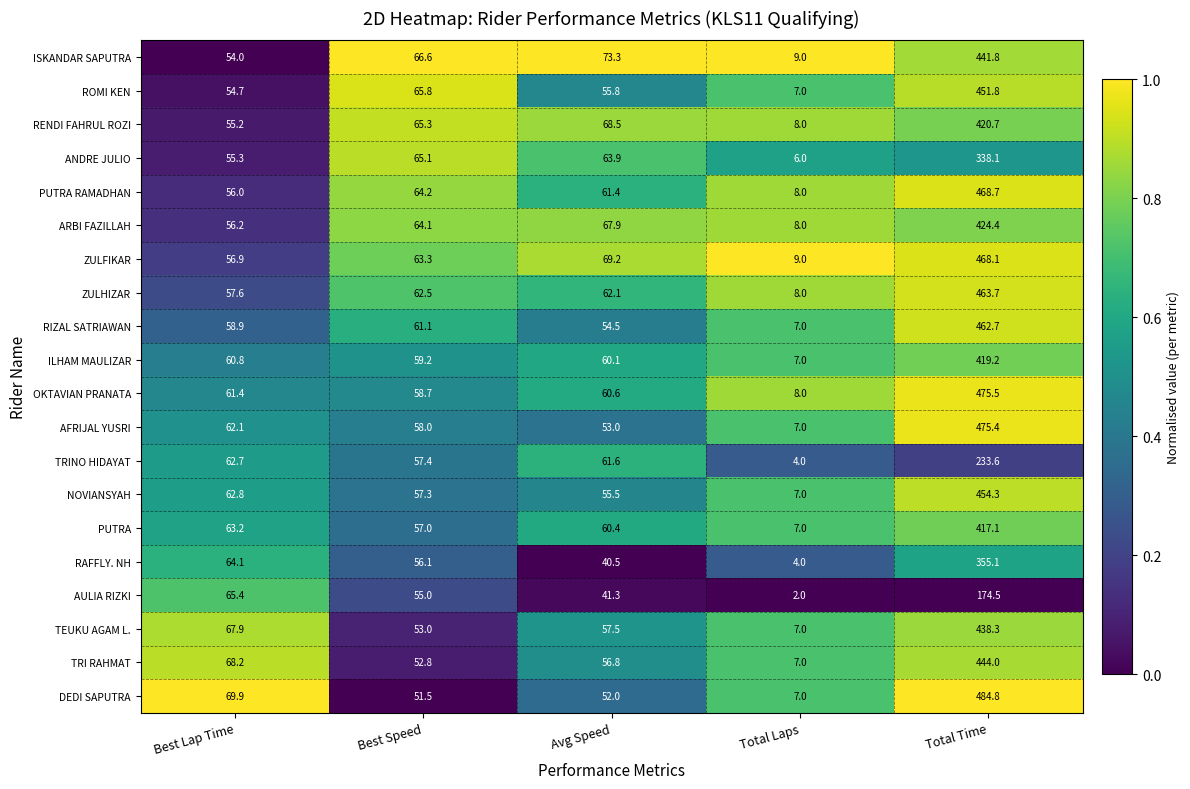

What value does the TRINO HIDAYAT series have at Avg Speed?

61.6